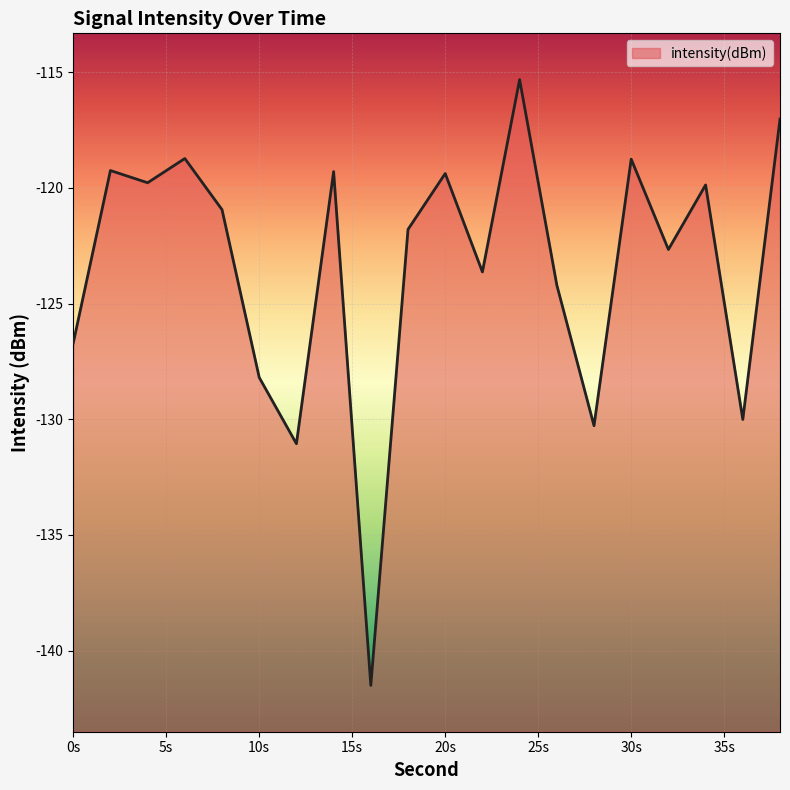

How many lines are shown in the chart?

1